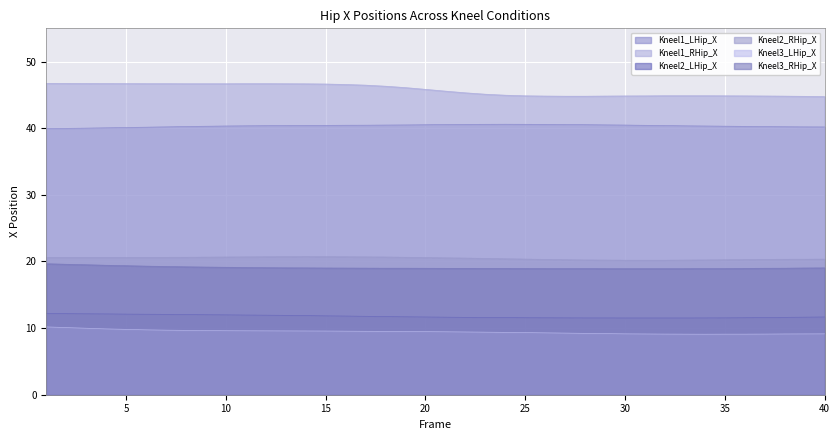

Which series has the widest spread of values?

Kneel1_RHip_X